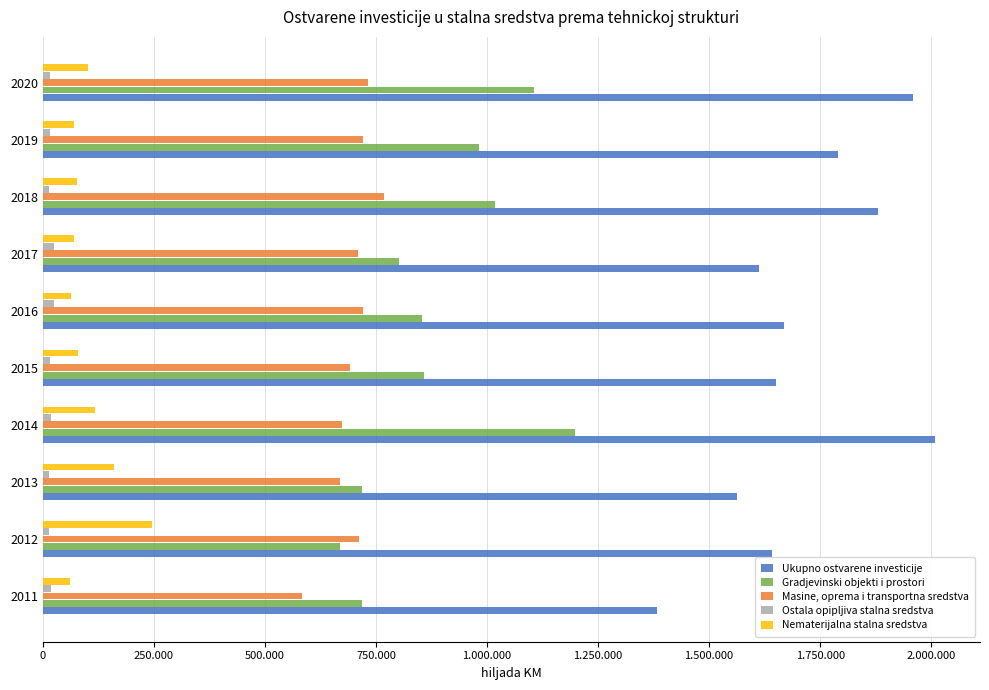

What are all the series names shown in the legend?

Ukupno ostvarene investicije, Gradjevinski objekti i prostori, Masine, oprema i transportna sredstva, Ostala opipljiva stalna sredstva, Nematerijalna stalna sredstva